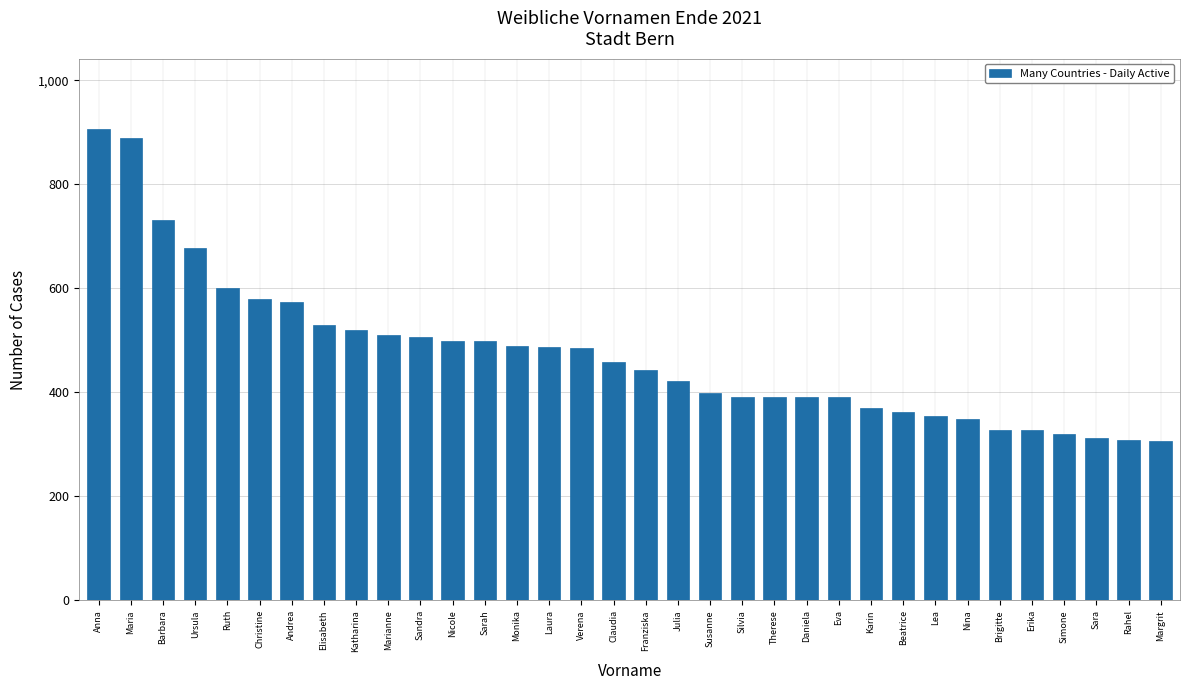

What is the label of the 33rd bar from the left?

Rahel